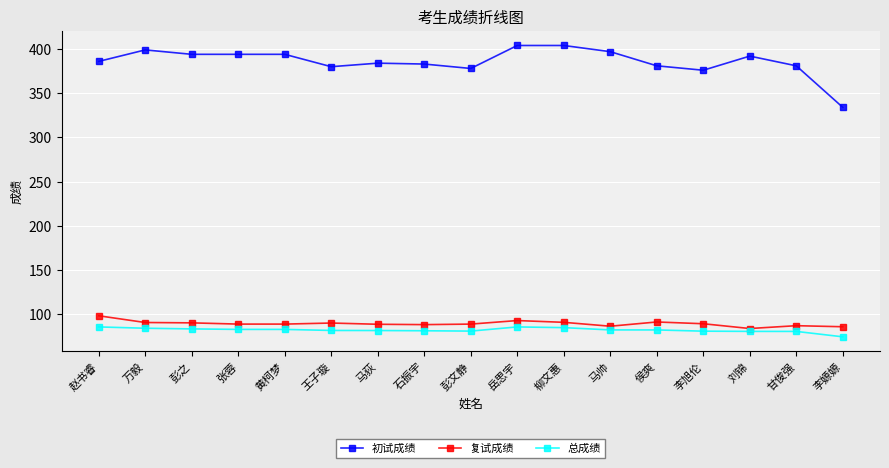

Count the number of categories in the chart.

17